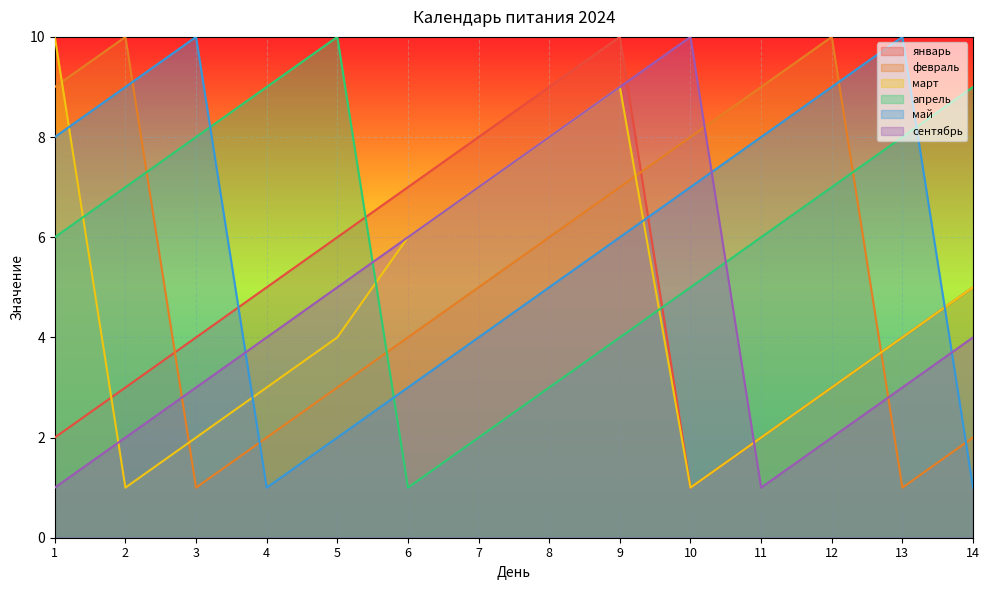

True or false: май has a value of 11 at 10.

False